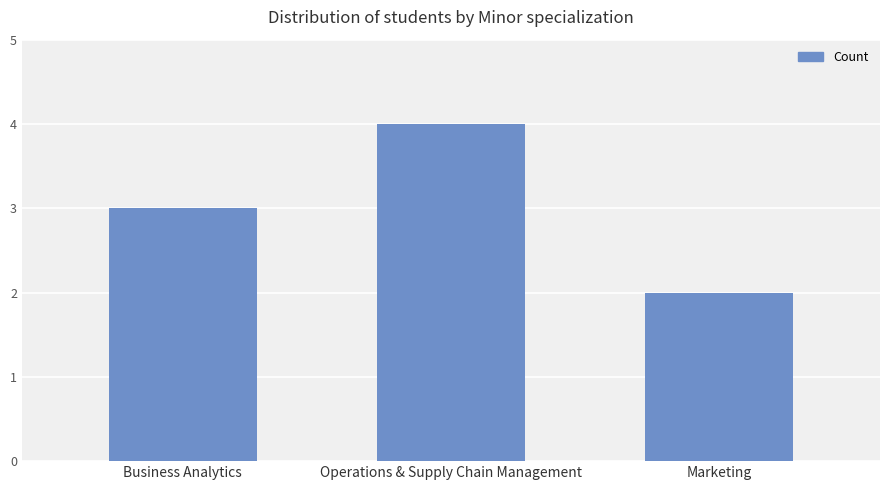

Which has a higher value, Operations & Supply Chain Management or Business Analytics?

Operations & Supply Chain Management